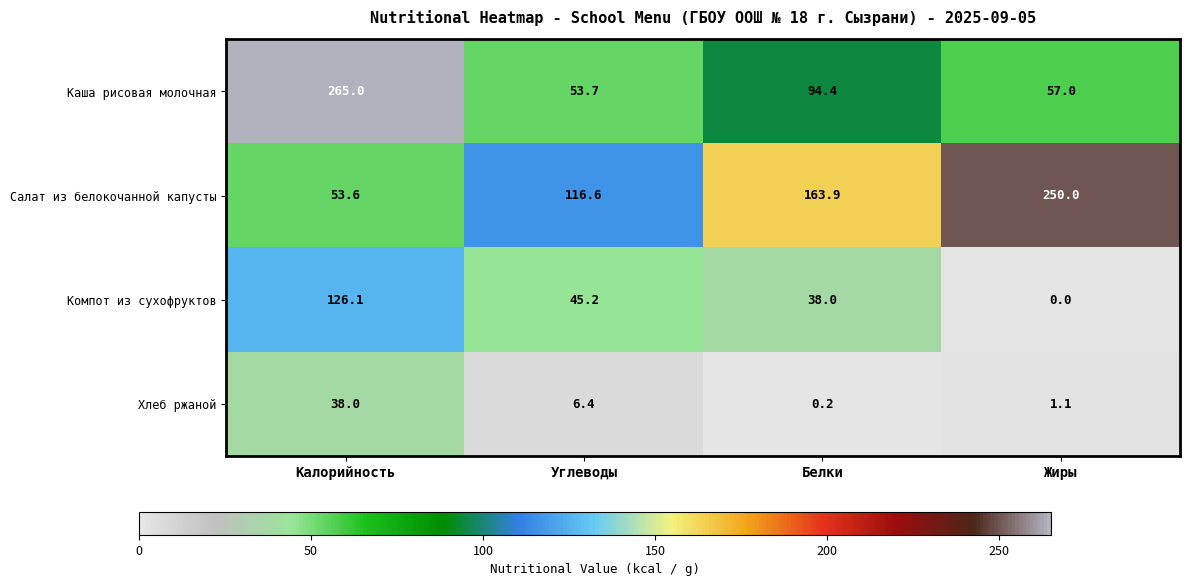

At how many categories does at least one series exceed 30?

4